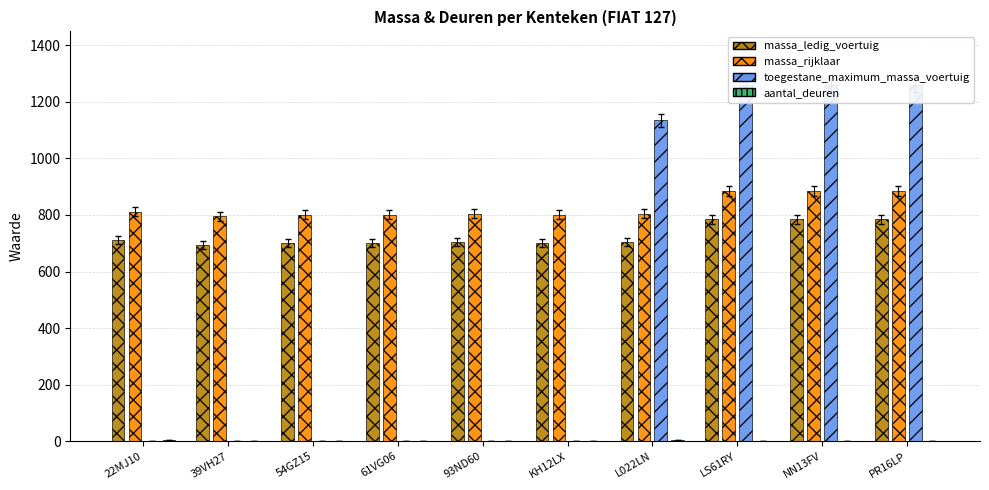

At L022LN, list the series in order from smallest to largest.

aantal_deuren, massa_ledig_voertuig, massa_rijklaar, toegestane_maximum_massa_voertuig